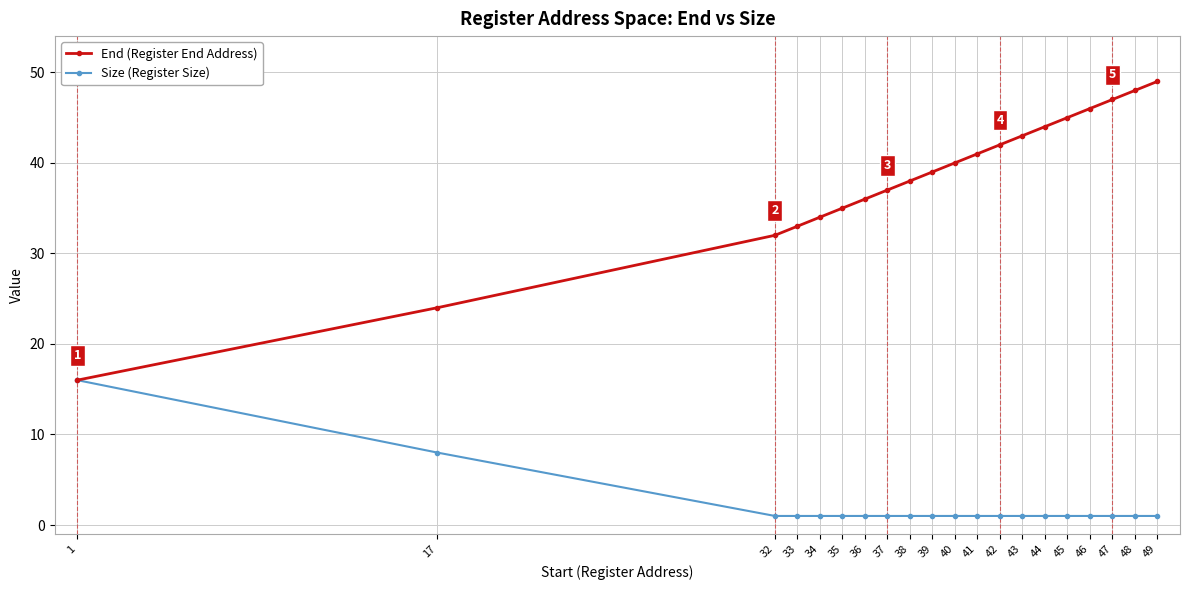

What is the greatest value displayed?

49